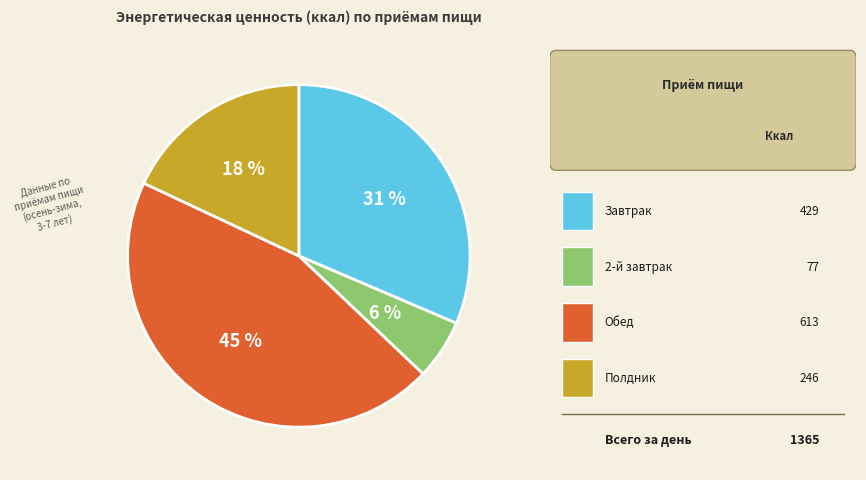

How many segments does this pie chart have?

4